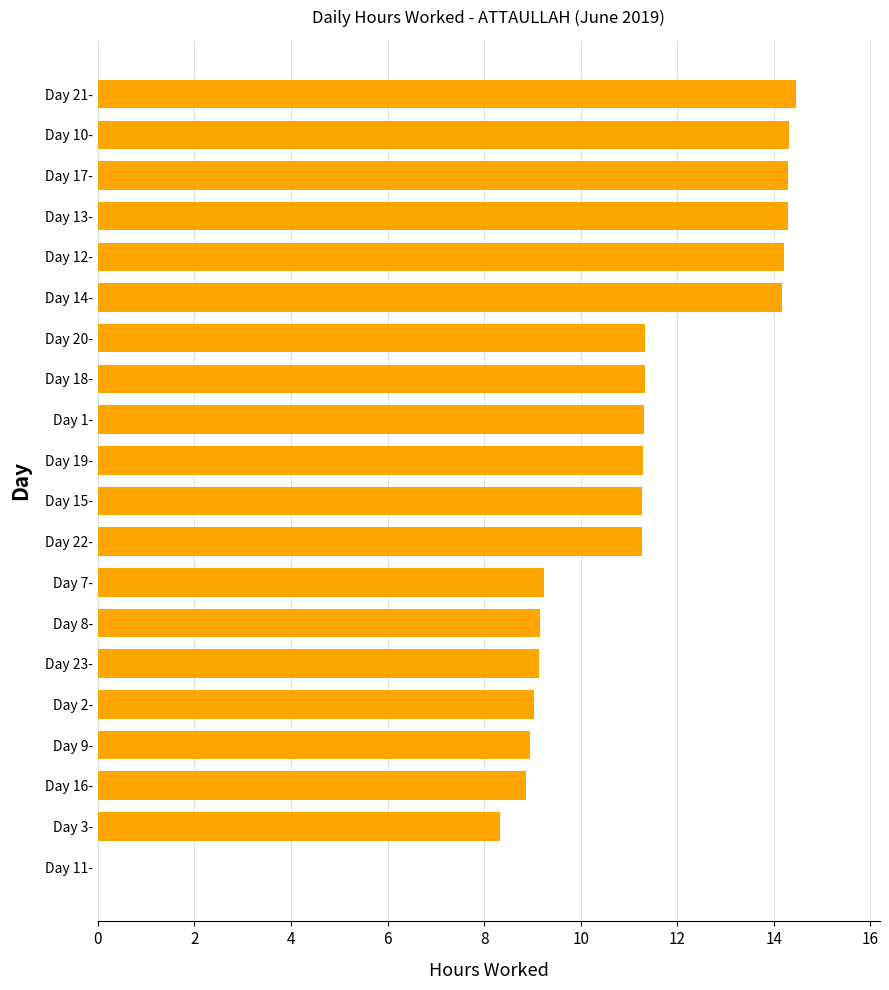

Approximately how many times larger is the value at Day 21- compared to Day 22-?

1.3